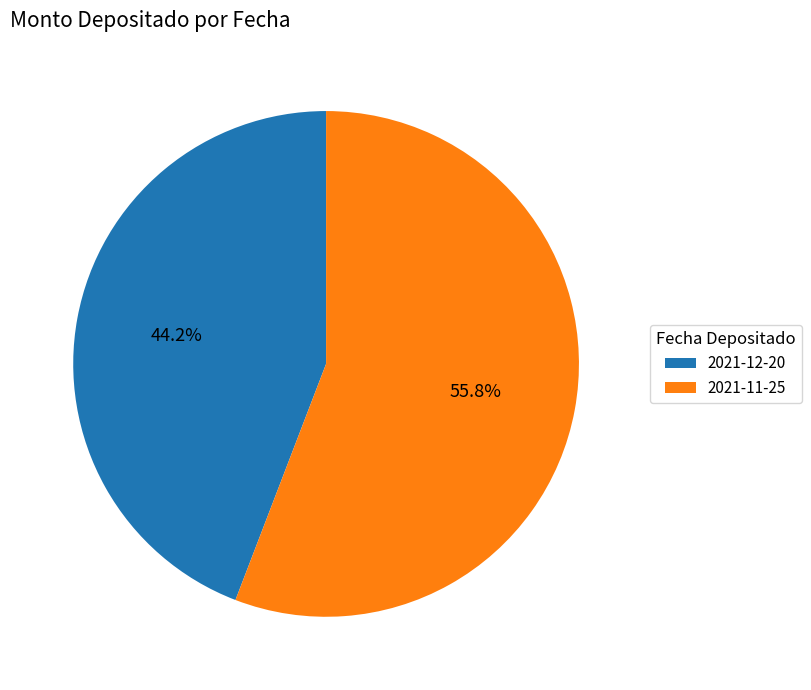

Which category has the biggest portion of the pie?

2021-11-25